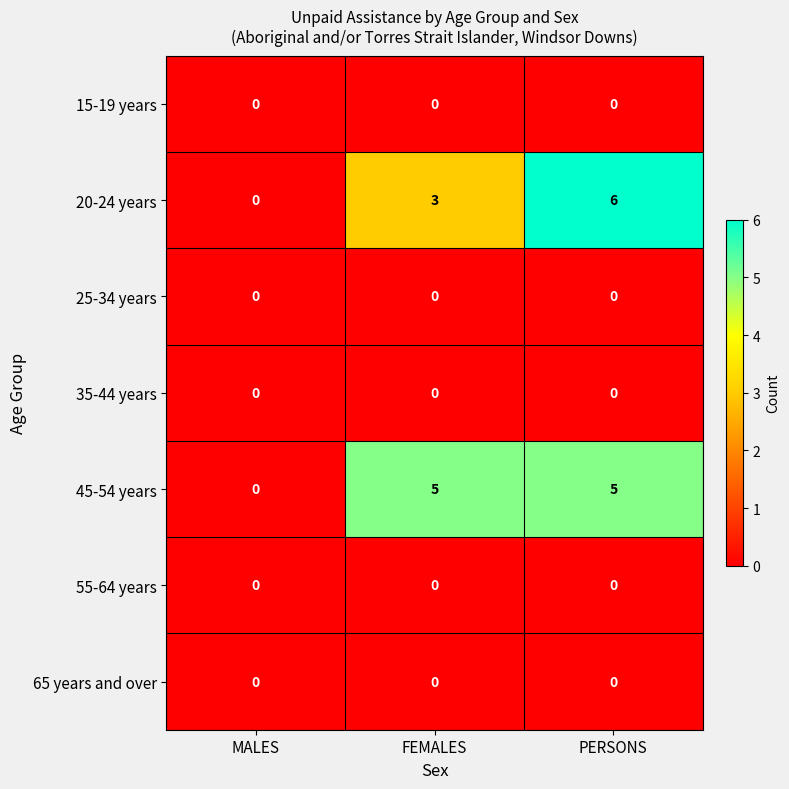

True or false: 35-44 years has a value of 0 at MALES.

True